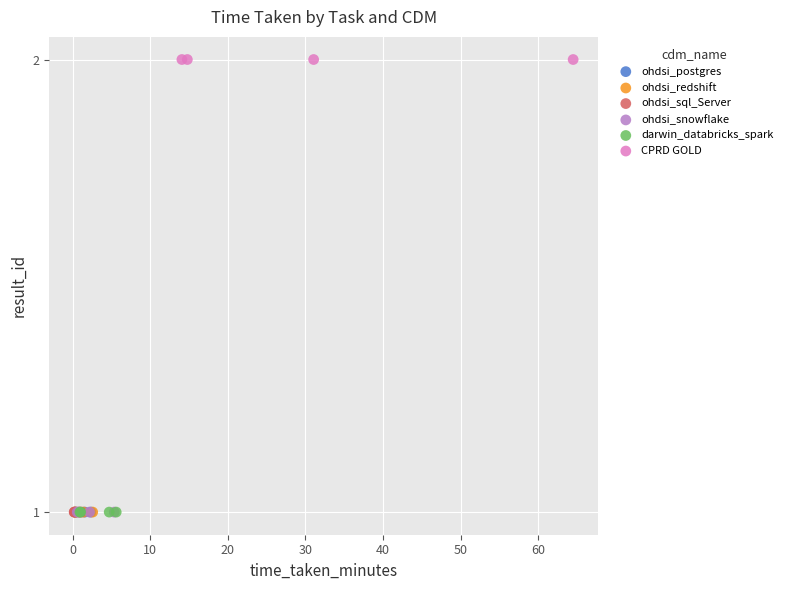

Which series reaches the maximum Y coordinate?

CPRD GOLD